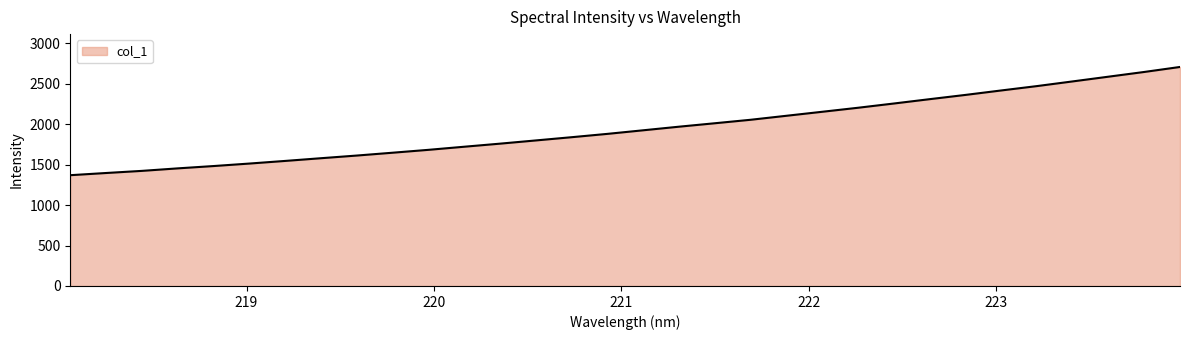

What is the smallest value displayed?

1369.1